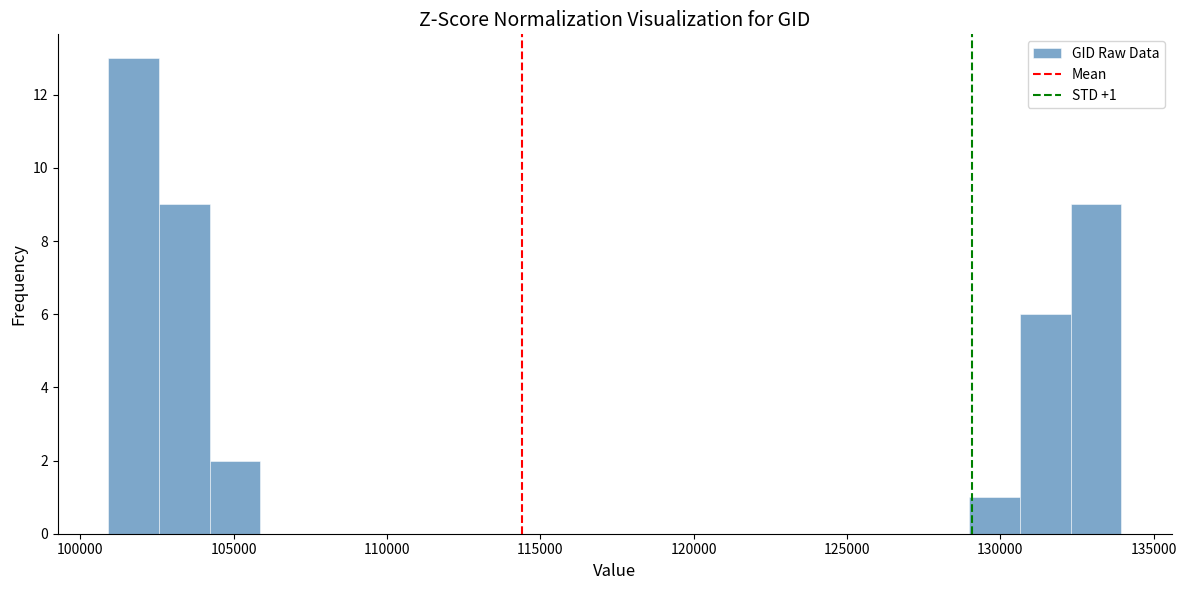

Read against the x-axis, roughly where is the centre of the tallest bar?

101500